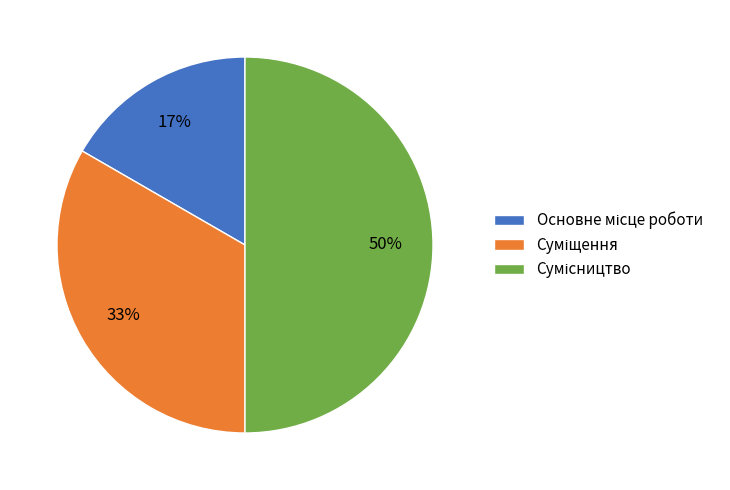

To the nearest percent, what is the difference between the largest and smallest slice percentages?

33%